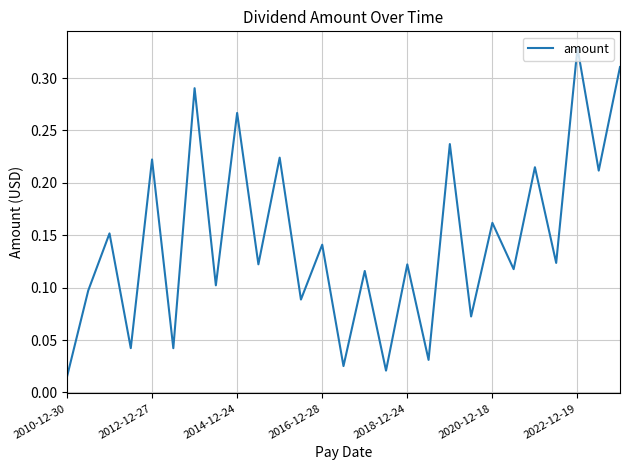

At which category does the chart reach its minimum across all series?

2010-12-30